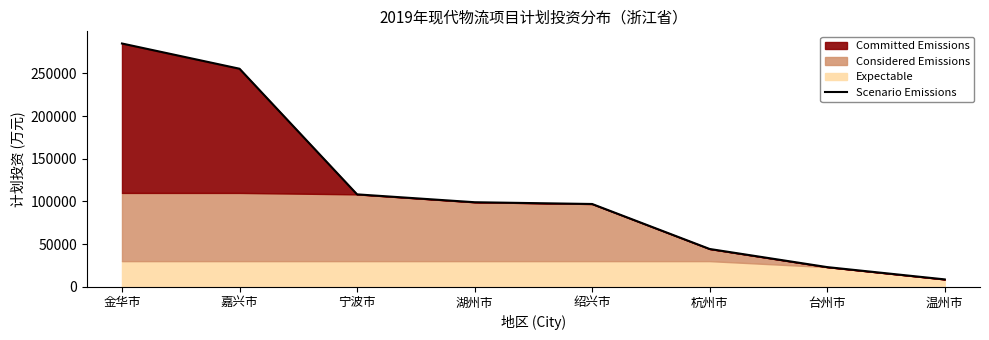

How many categories are shown in the chart?

8